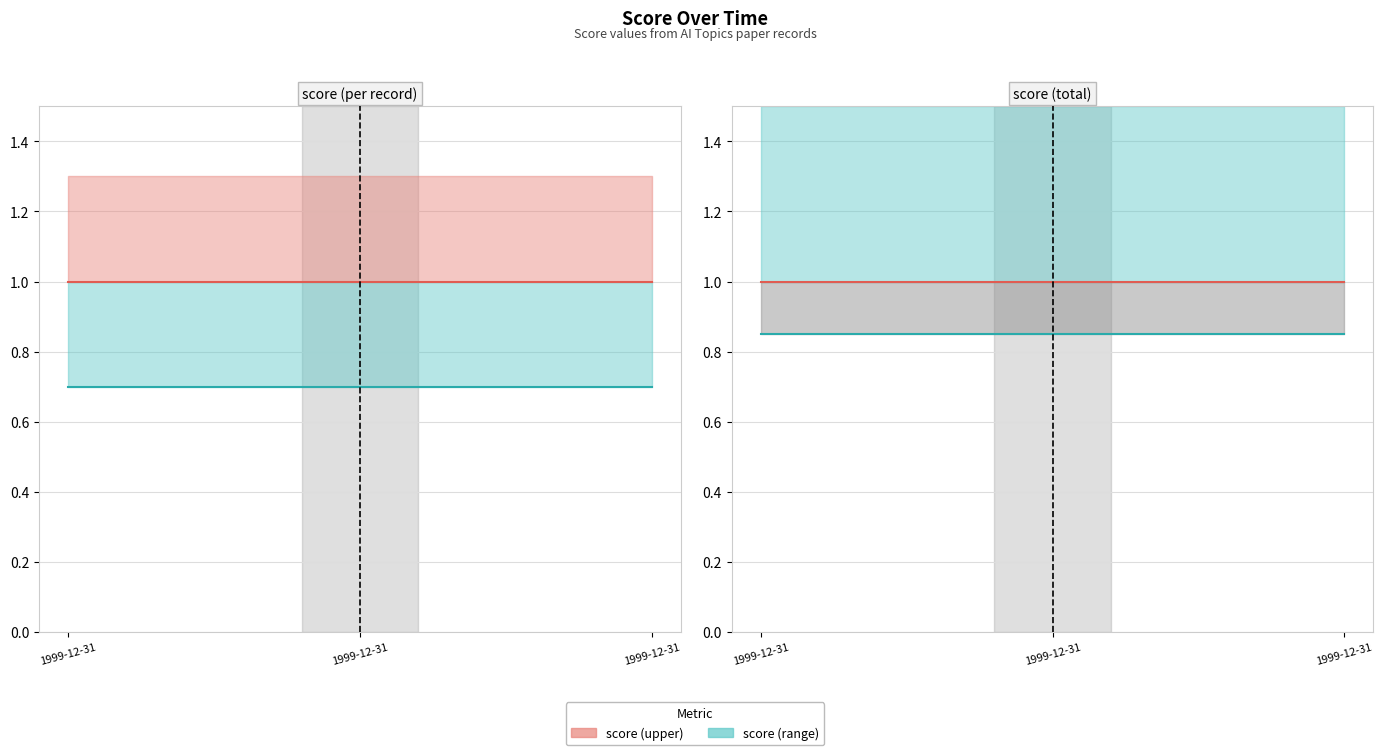

True or false: score (lower) has a value of 0.8 at 1999-12-31.

True